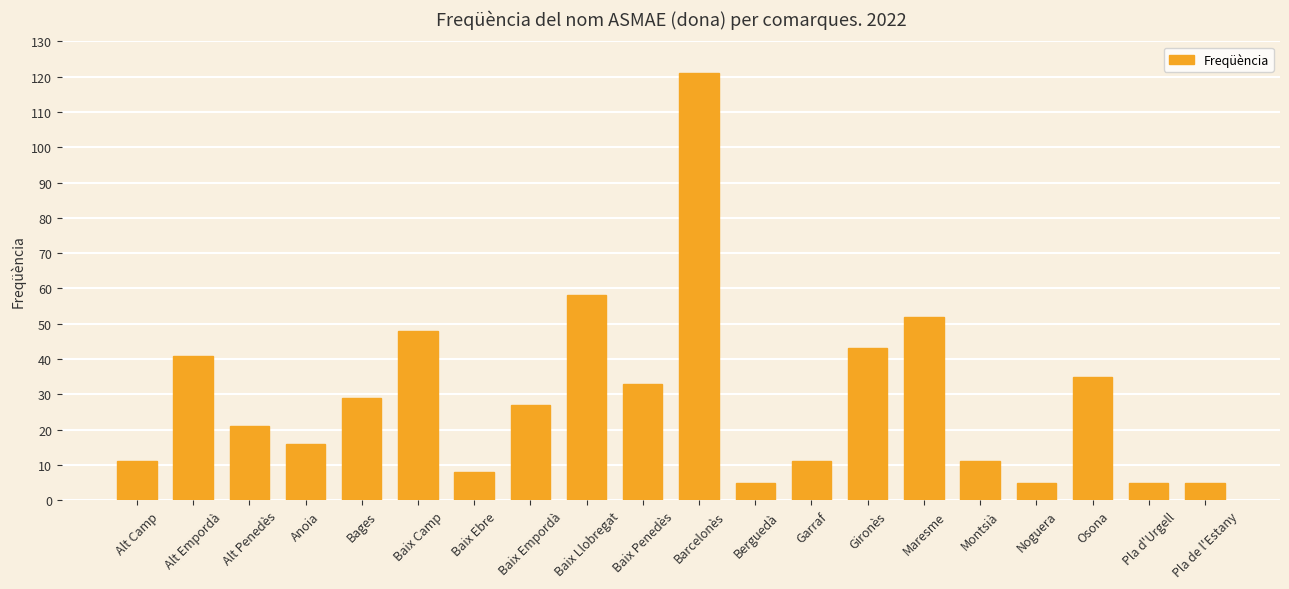

What is the maximum value shown in the chart?

121